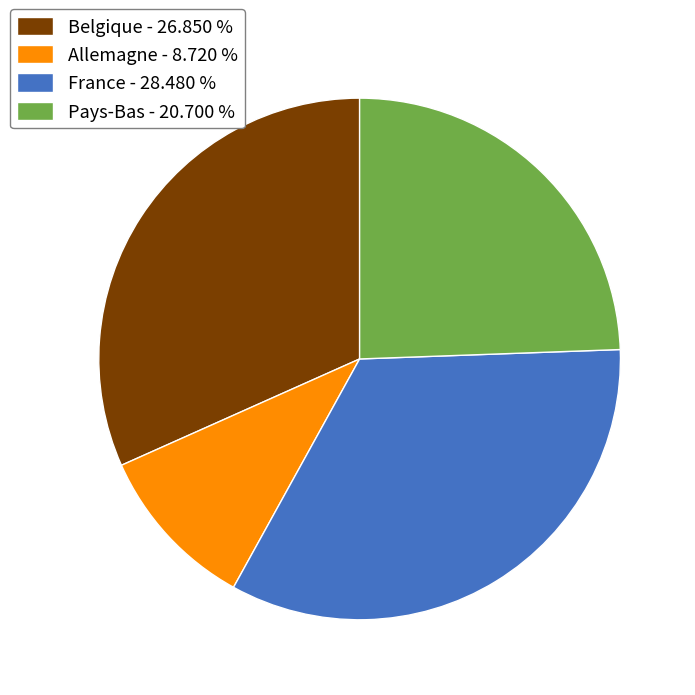

Which category has the smallest portion of the pie?

Allemagne